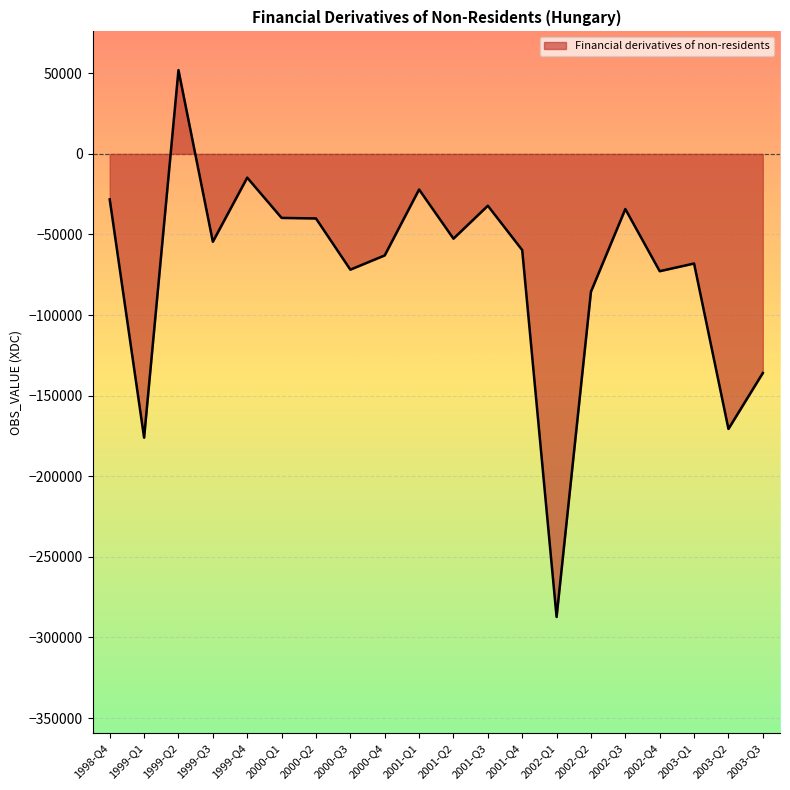

Which label corresponds to the smallest value in the chart?

2002-Q1